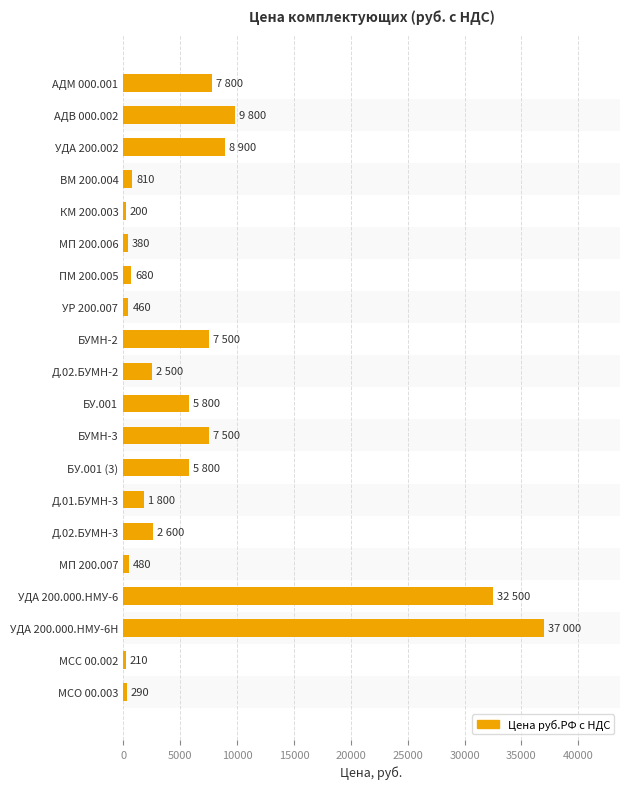

What is the sum of all values?

133010